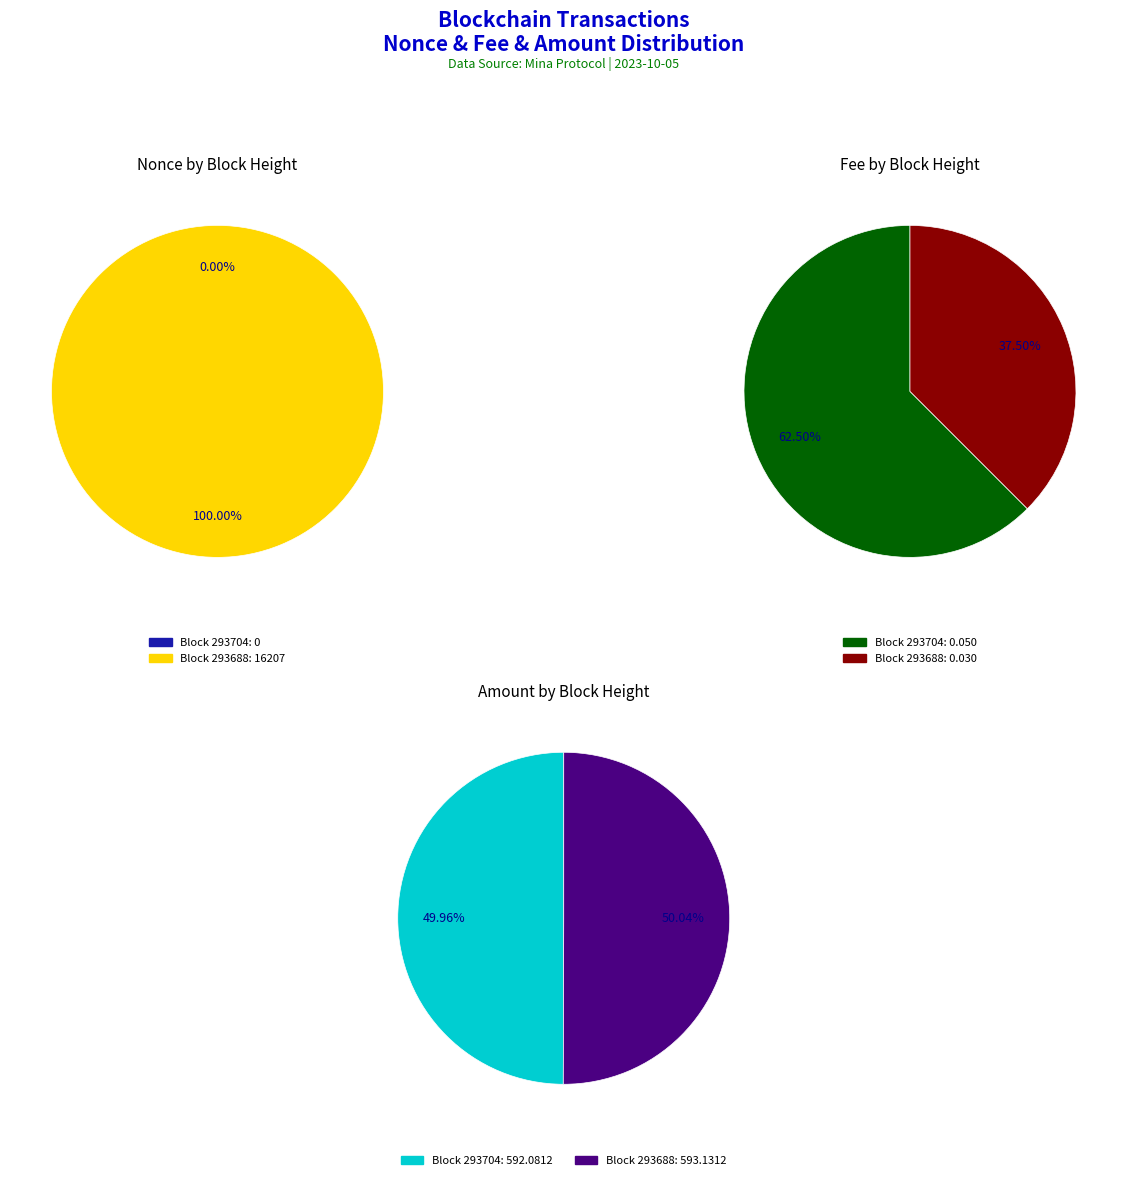

The 293704 slice represents 0% of the pie. True or false?

True